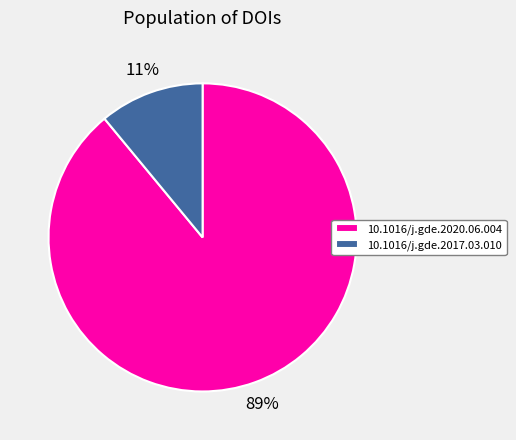

Is 10.1016/j.gde.2017.03.010 the majority of the pie?

No